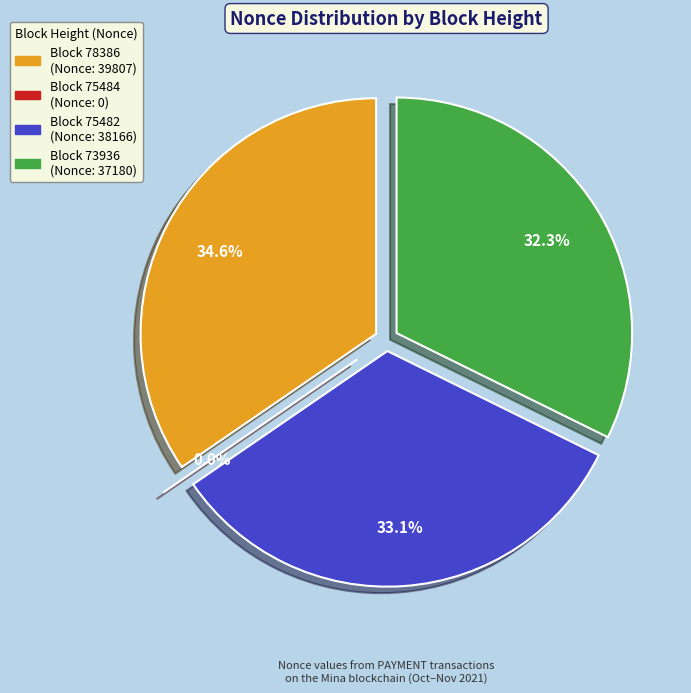

Count the number of slices in the pie.

4